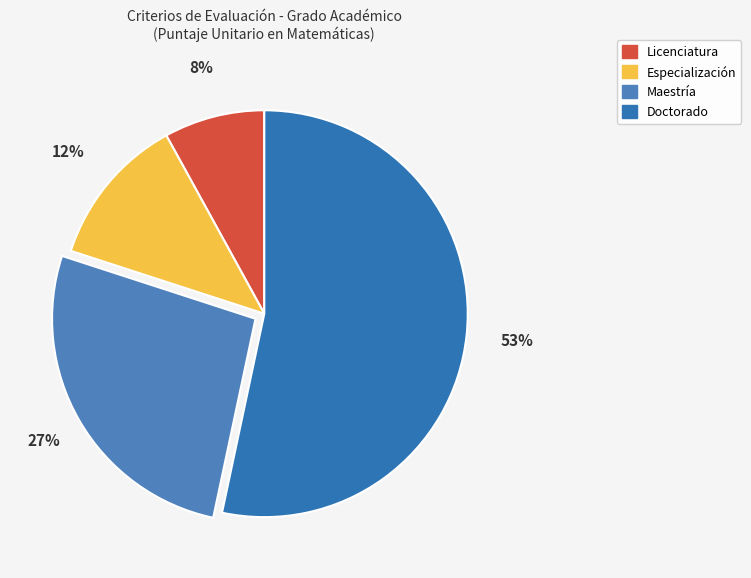

Which category has the smallest portion of the pie?

Licenciatura